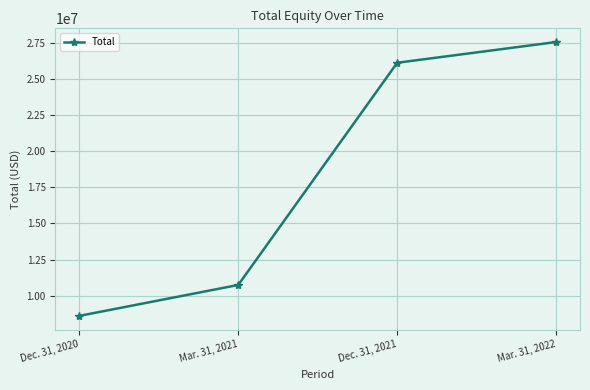

What is the sum of the values at Dec. 31, 2021 and Mar. 31, 2022?

53676956